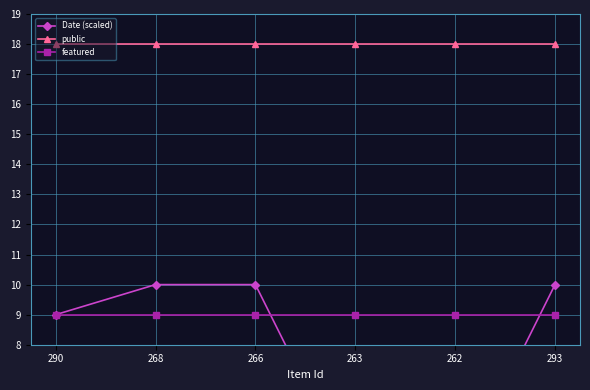

What are all the series names shown in the legend?

Date (scaled), public, featured